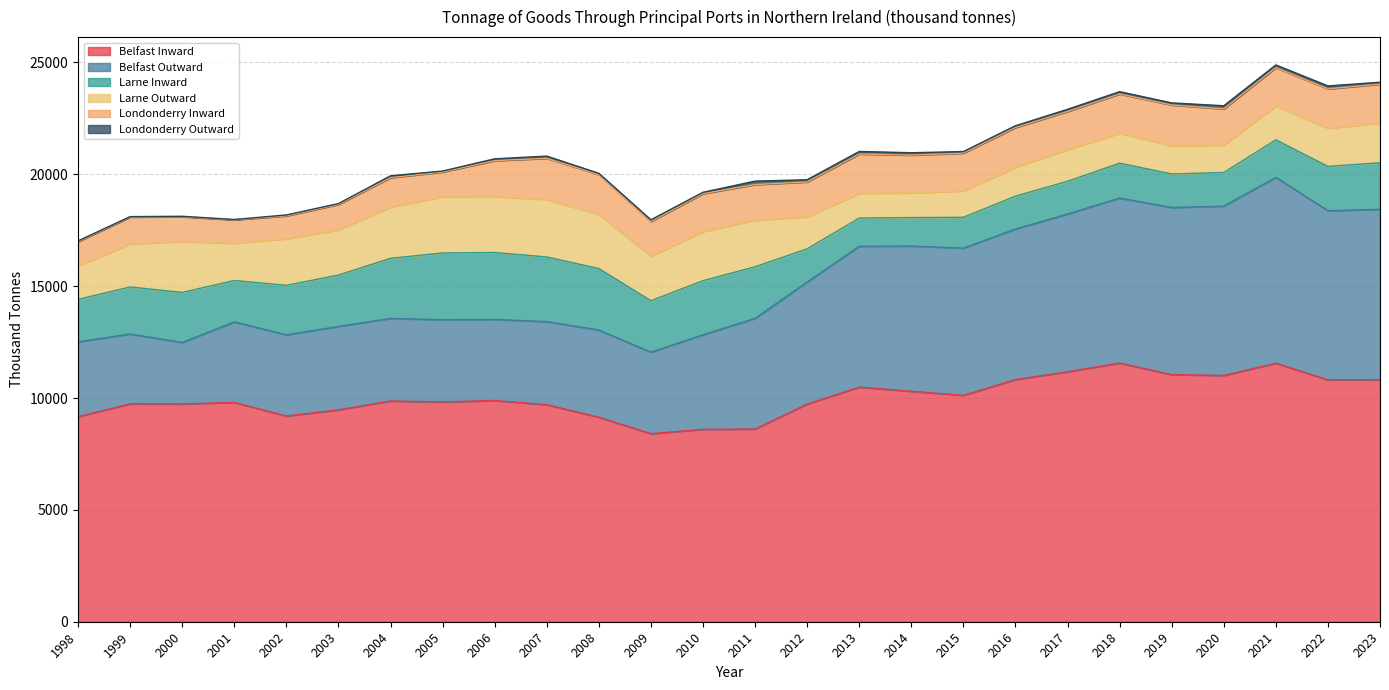

What is the difference between the highest and lowest values at 2022?

10680.9